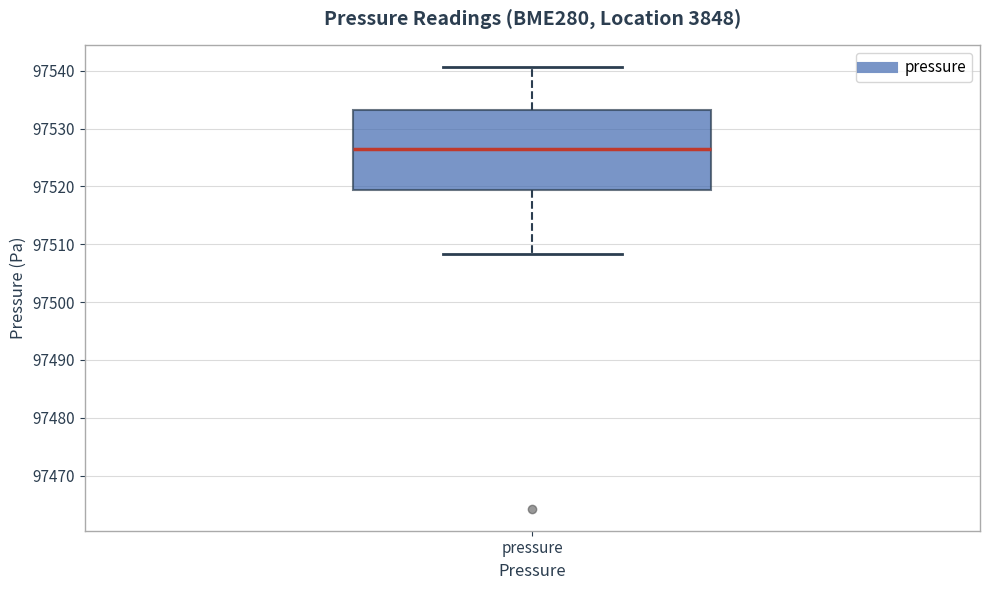

Where does the median line of the box for pressure sit on the y-axis? The values are not printed on the chart, so give them approximately, as read against the axis.

97527